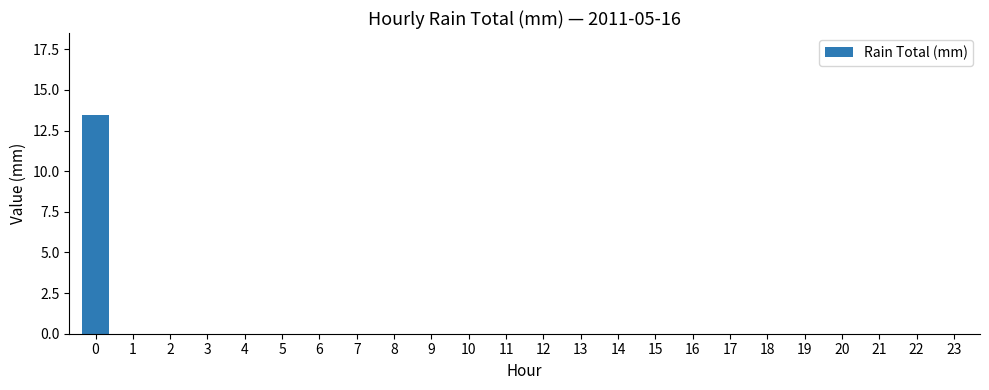

What is the sum of all values?

13.5